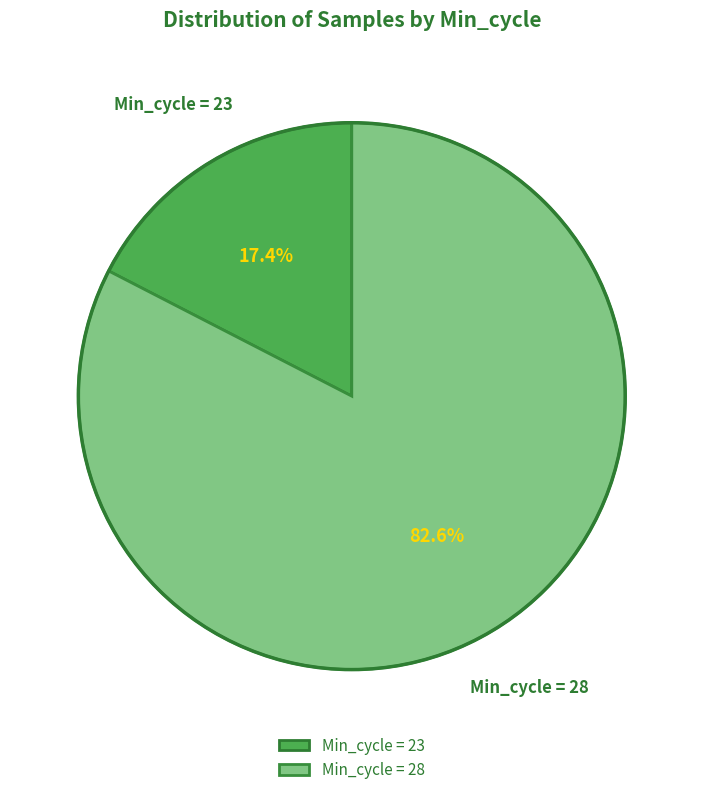

How many slices are in this pie chart?

2